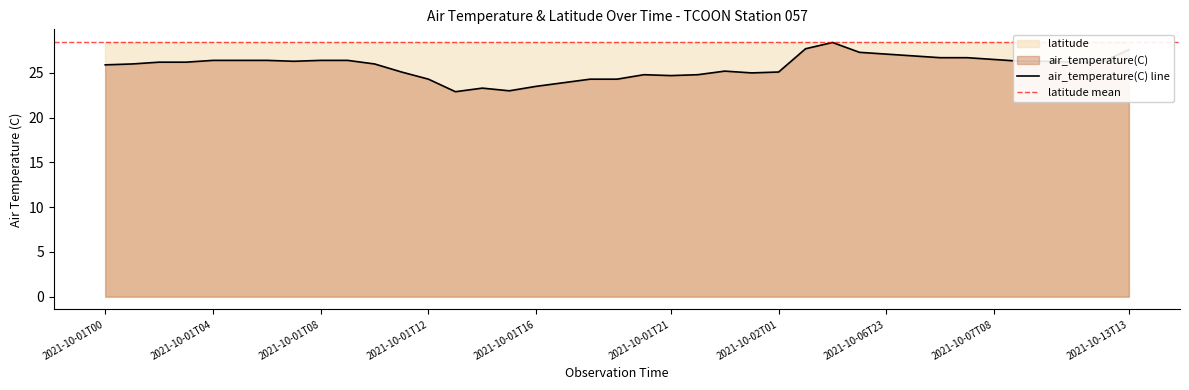

Rank the categories by value from lowest to highest.

2021-10-01T13, 2021-10-01T15, 2021-10-01T14, 2021-10-01T16, 2021-10-01T17, 2021-10-01T12, 2021-10-01T18, 2021-10-01T19, 2021-10-01T21, 2021-10-01T20, 2021-10-01T22, 2021-10-02T00, 2021-10-01T11, 2021-10-02T01, 2021-10-01T23, 2021-10-01T00, 2021-10-01T01, 2021-10-01T10, 2021-10-01T02, 2021-10-01T03, 2021-10-07T11, 2021-10-07T12, 2021-10-01T07, 2021-10-07T09, 2021-10-07T10, 2021-10-01T04, 2021-10-01T05, 2021-10-01T06, 2021-10-01T08, 2021-10-01T09, 2021-10-07T08, 2021-10-07T05, 2021-10-07T07, 2021-10-07T00, 2021-10-06T23, 2021-10-06T22, 2021-10-13T13, 2021-10-06T20, 2021-10-06T21